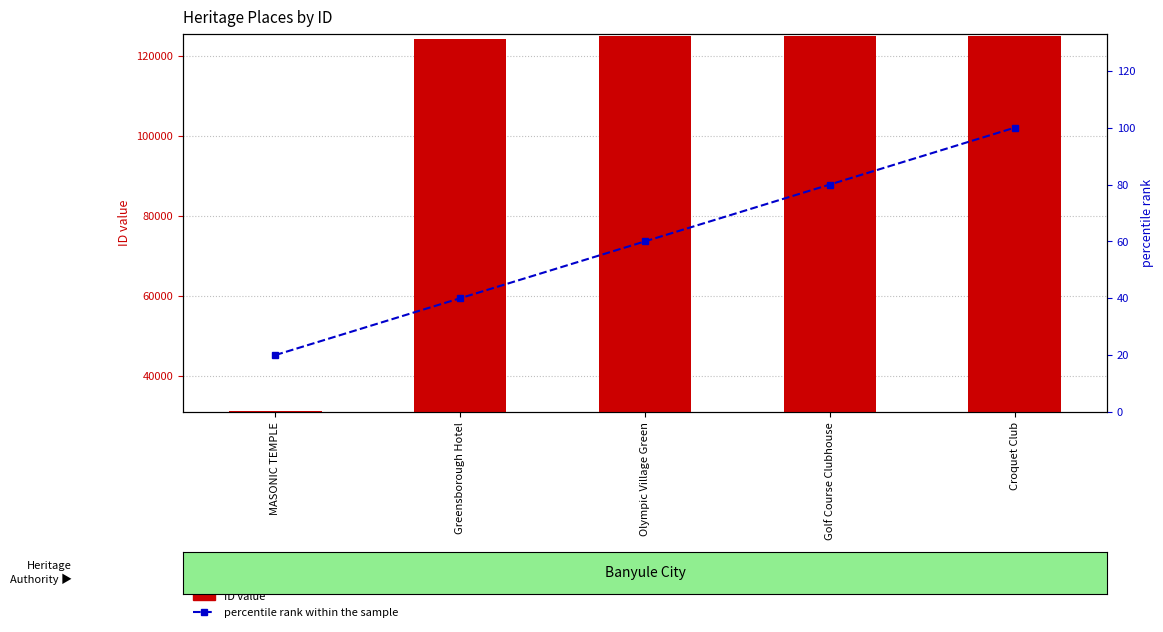

At how many categories does at least one series exceed 55482?

4